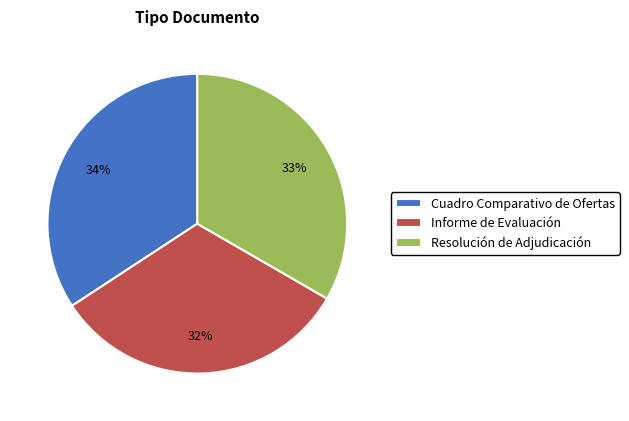

To the nearest percent, what is the difference between the Cuadro Comparativo de Ofertas and Resolución de Adjudicación slice percentages?

1%